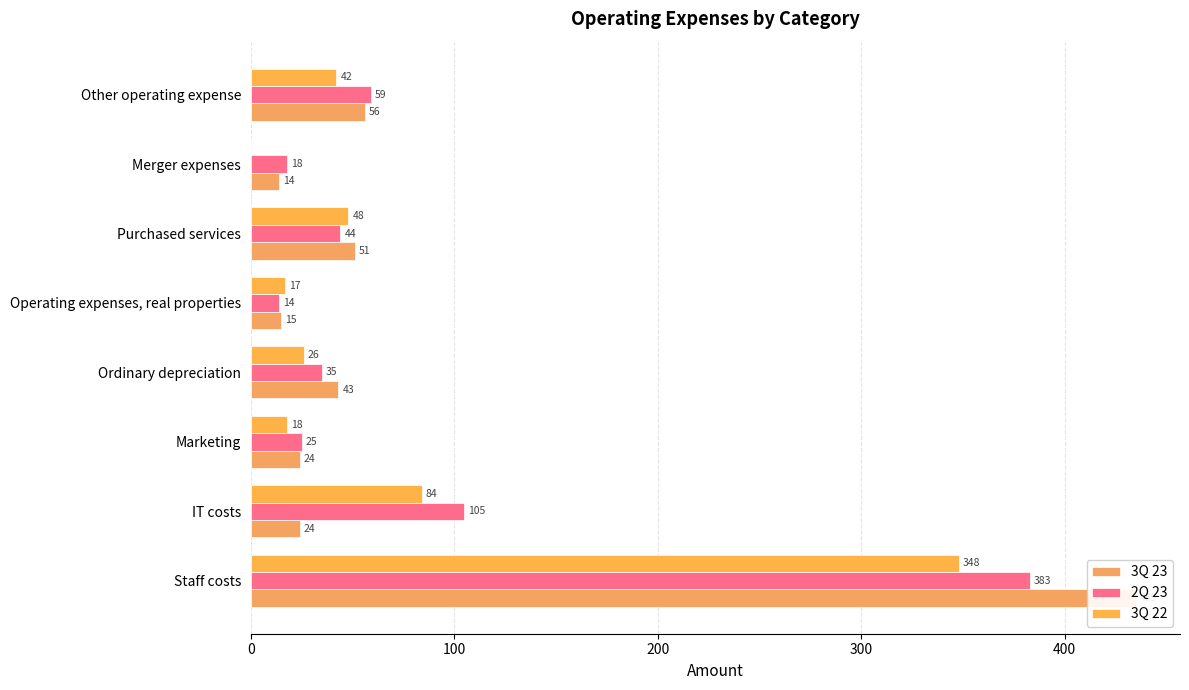

Which series changed the most between IT costs and Merger expenses?

2Q 23